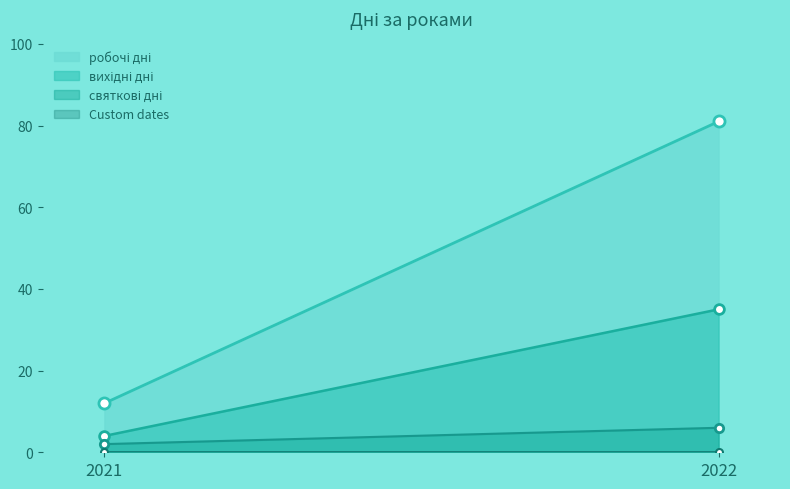

What are all the series names shown in the legend?

робочі дні, вихідні дні, святкові дні, Custom dates